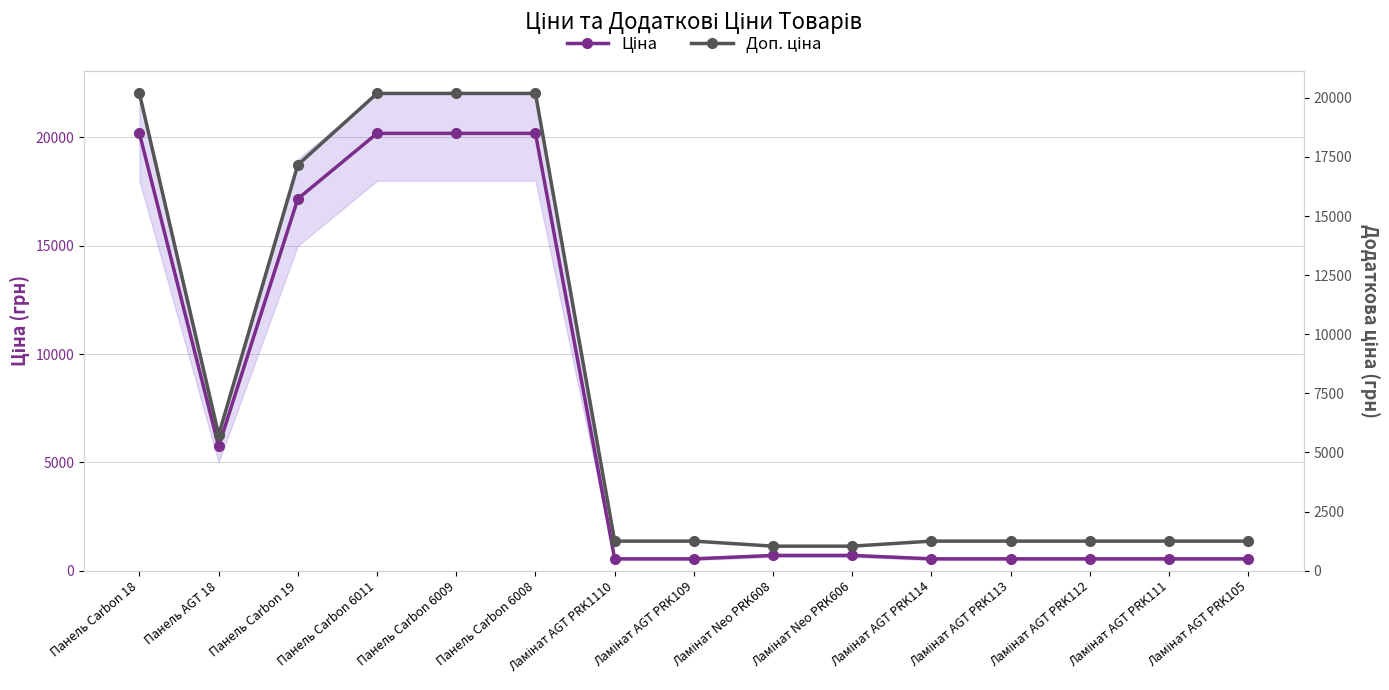

Does the chart have visible grid lines?

Yes